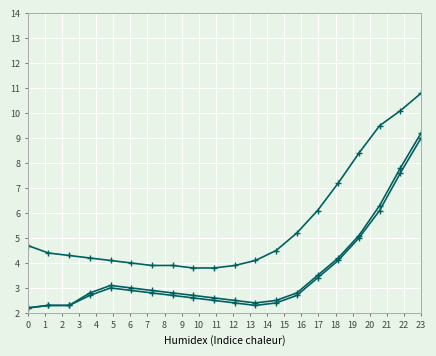

How many lines are shown in the chart?

3